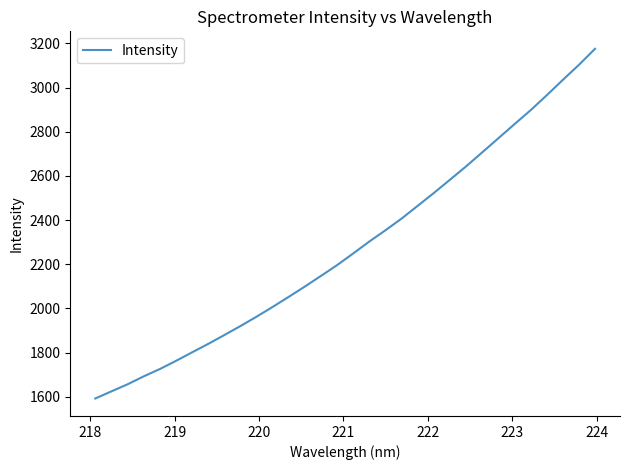

What is the smallest value displayed?

1592.2